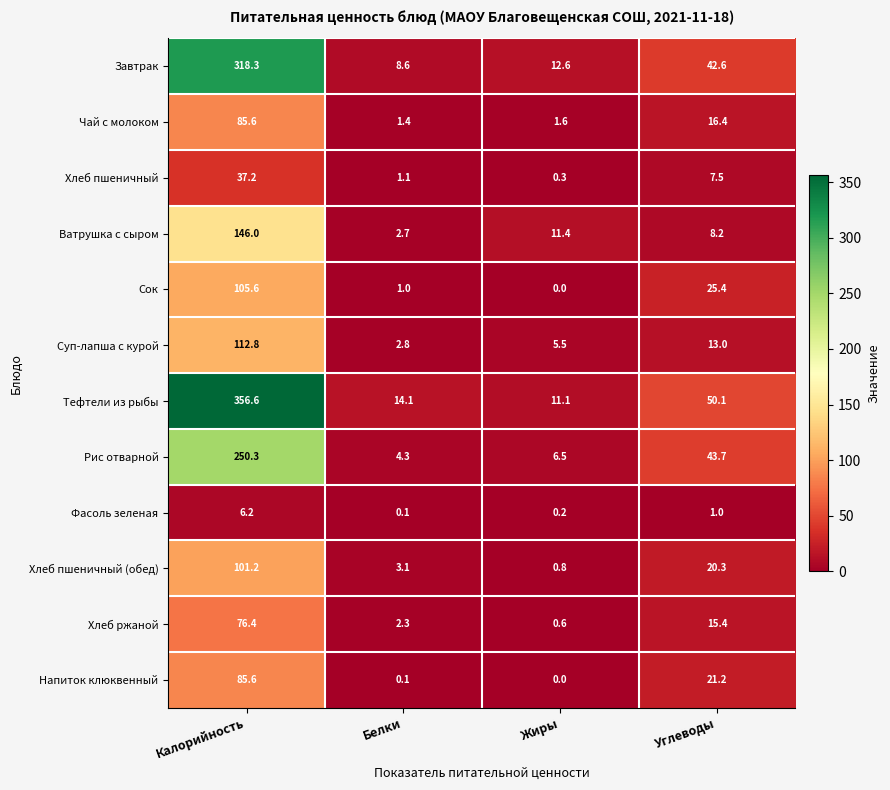

The value of Рис отварной at Углеводы is 43.7. True or false?

True